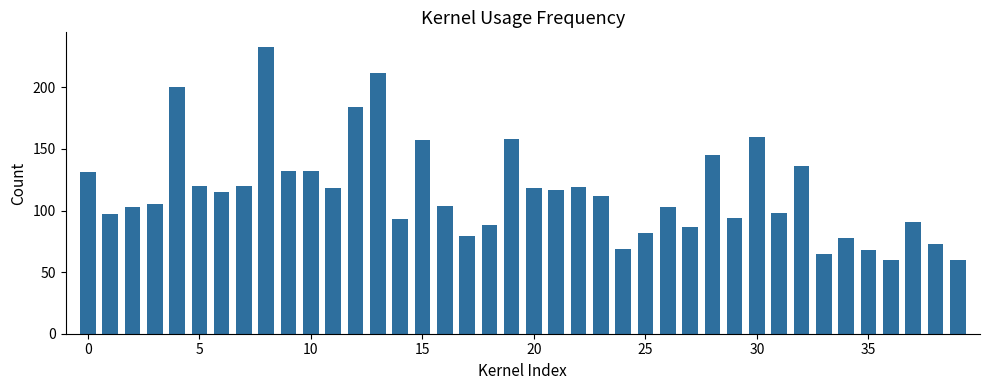

What is the average value?

115